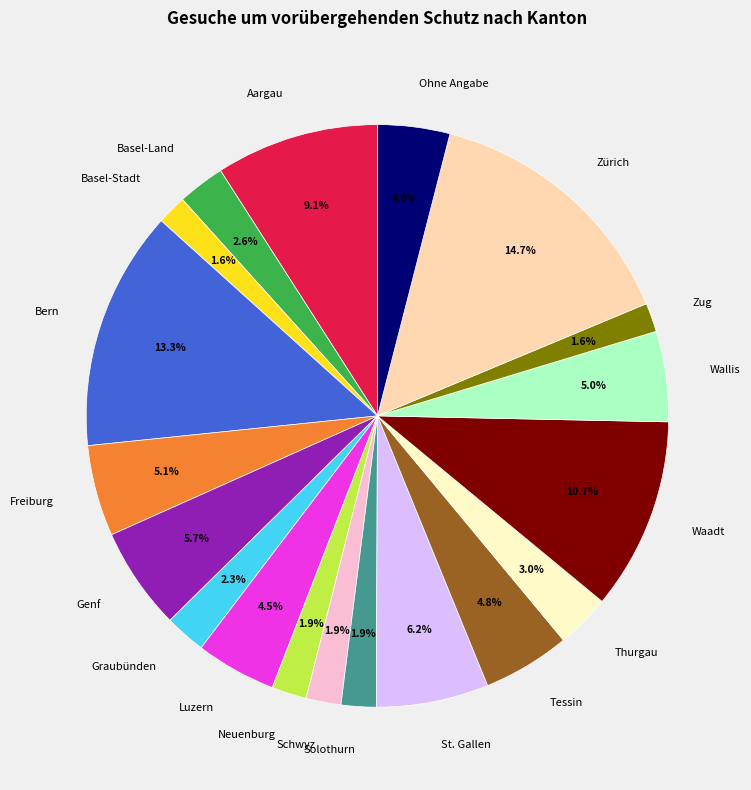

What is the ratio of the value at Ohne Angabe to the value at Schwyz?

2.1